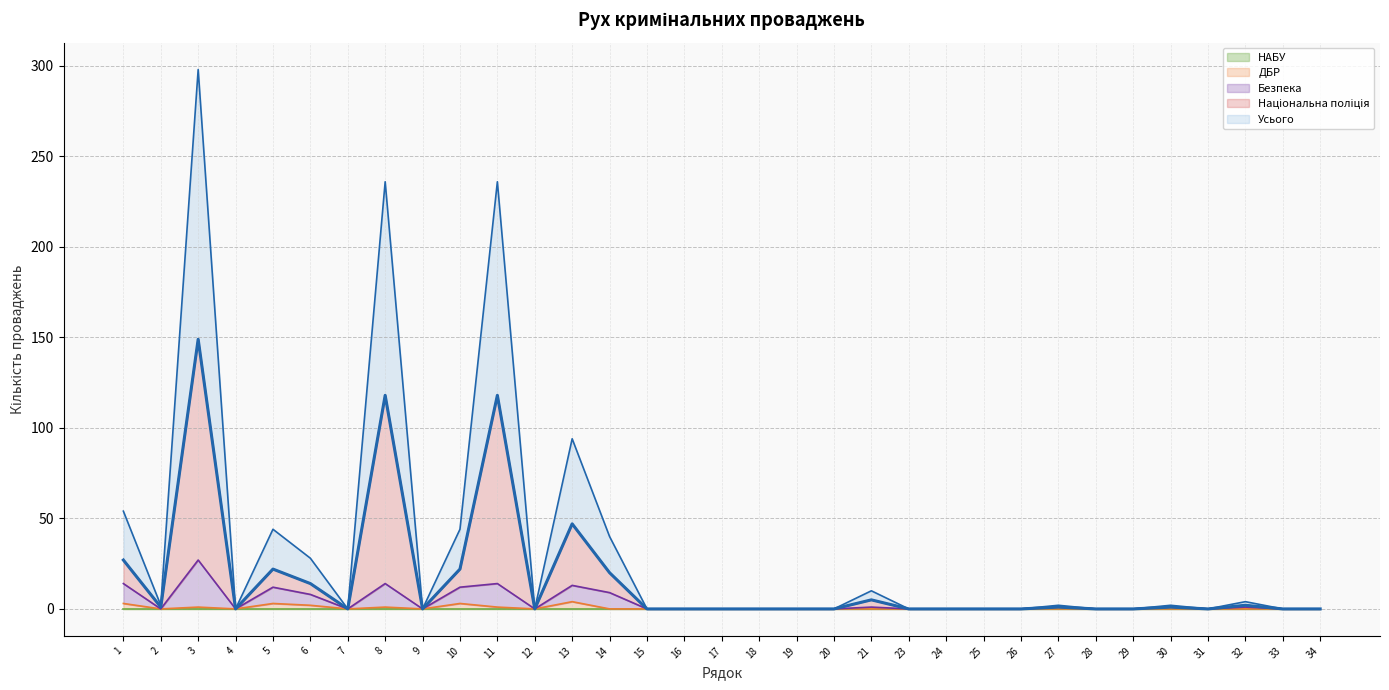

Where is the first local maximum for Усього?

3